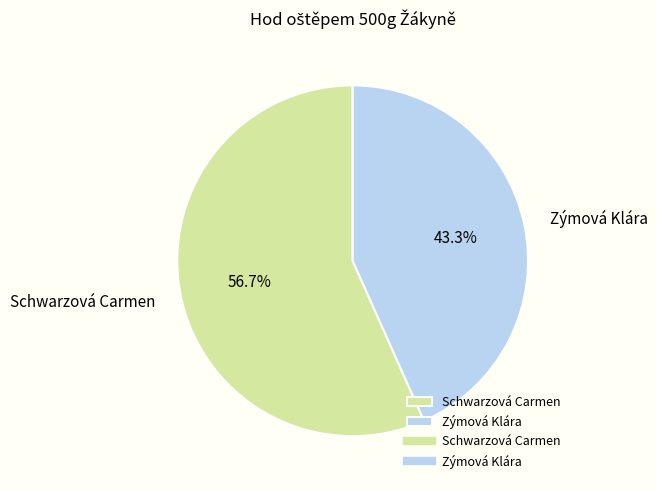

To the nearest percent, what portion does Zýmová Klára represent?

43%